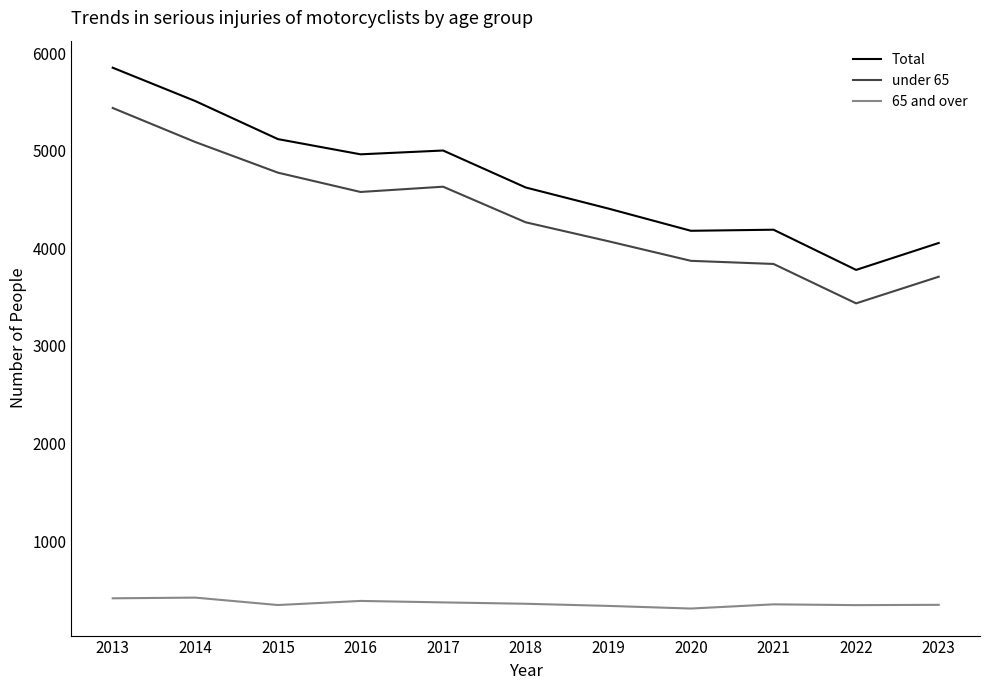

At 2014, list the series in order from smallest to largest.

65 and over, under 65, Total